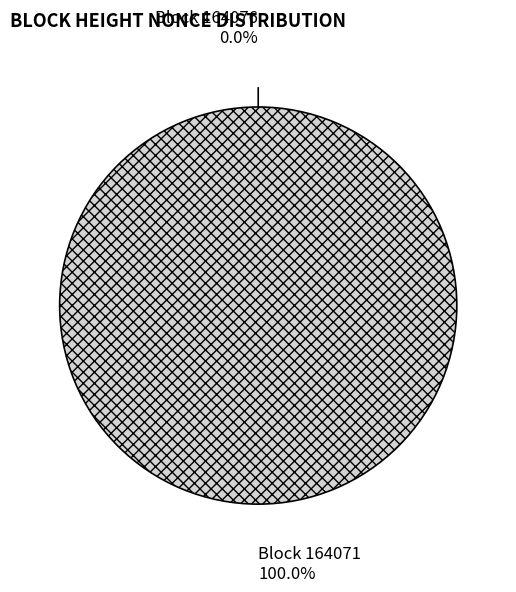

Is there any slice that represents more than half of the pie?

Yes